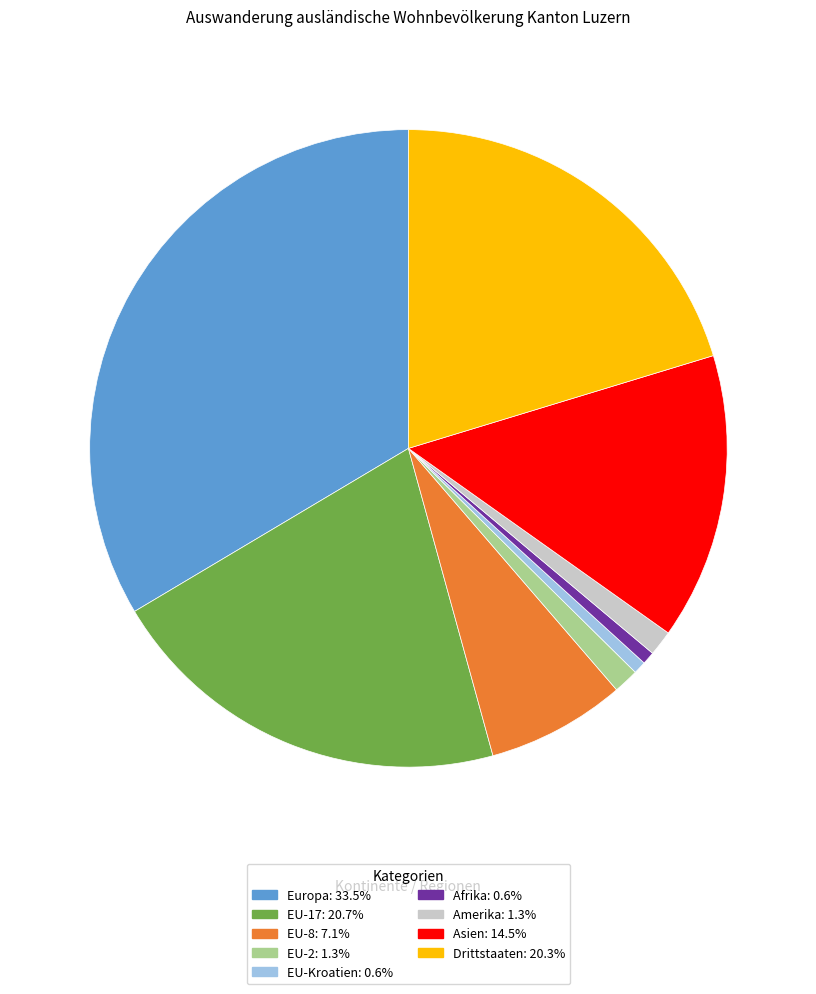

How many segments does this pie chart have?

9